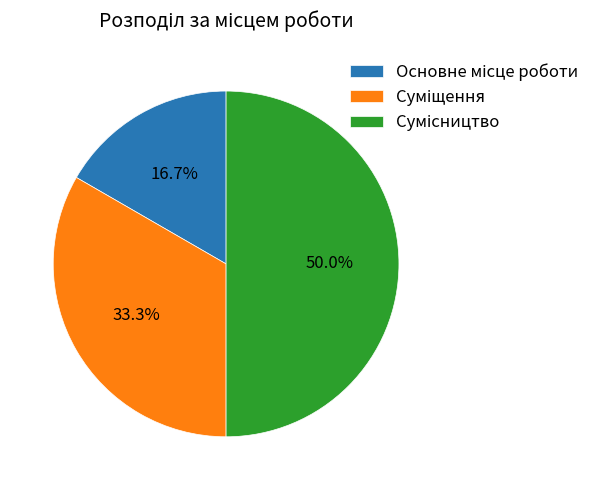

To the nearest percent, what is the difference between the largest and smallest slice percentages?

33%